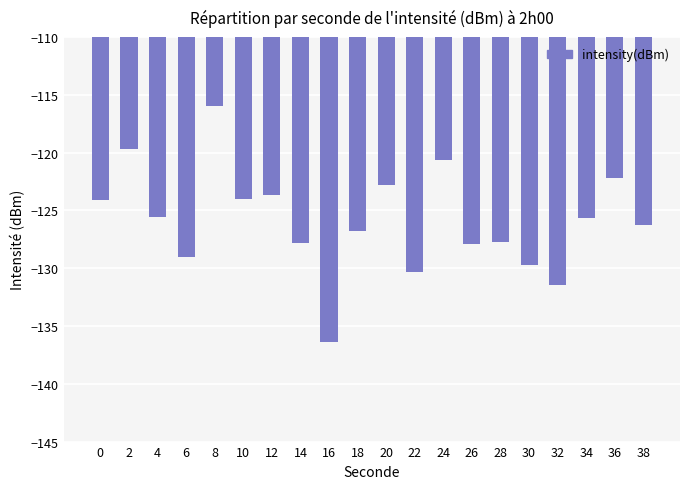

The value at 26 is -210.7. True or false?

False